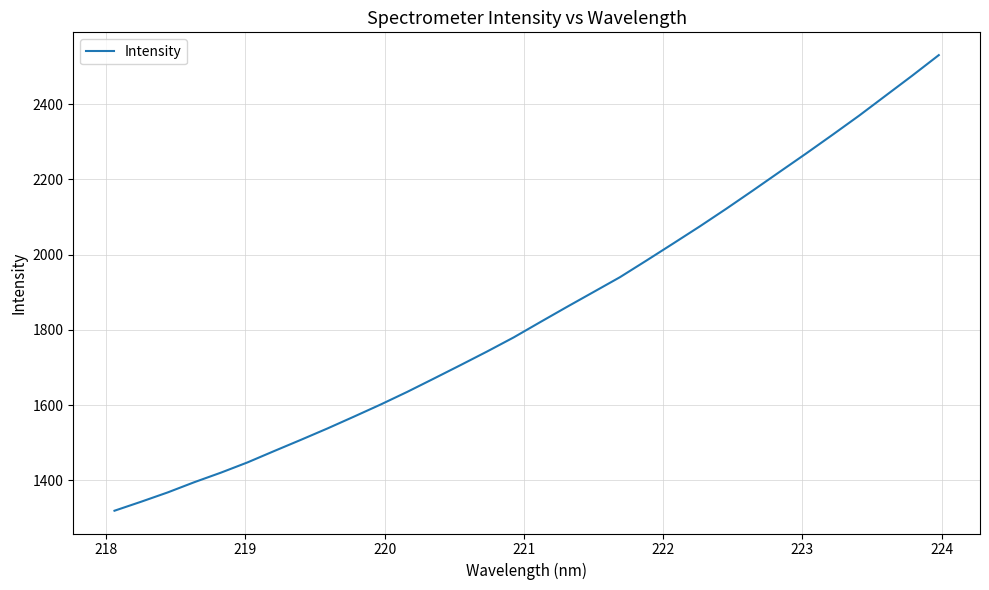

What is the difference between the maximum and minimum values?

1211.8